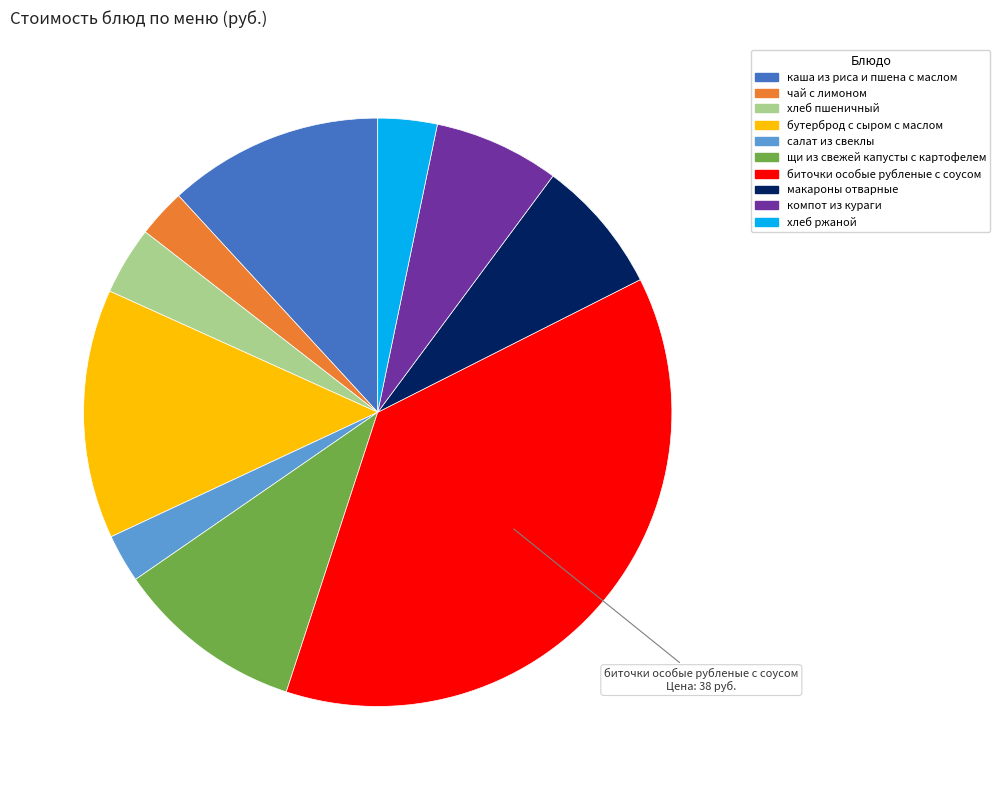

Which category has the biggest portion of the pie?

биточки особые рубленые с соусом